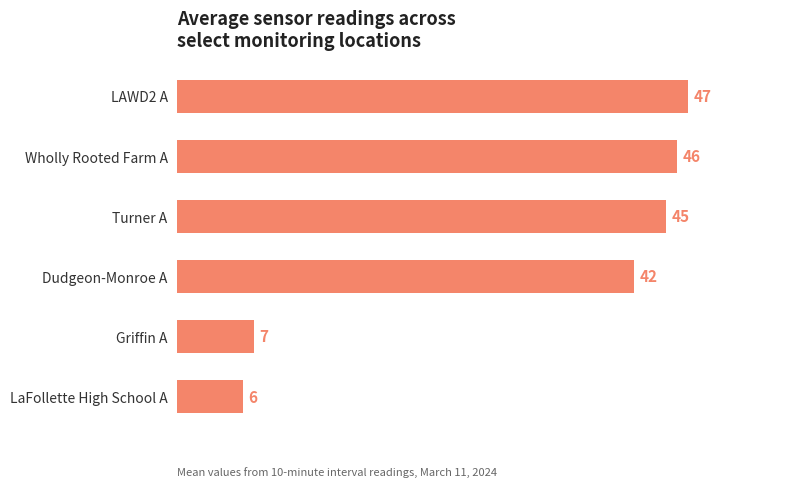

What is the label of the 4th bar from the top?

Dudgeon-Monroe A